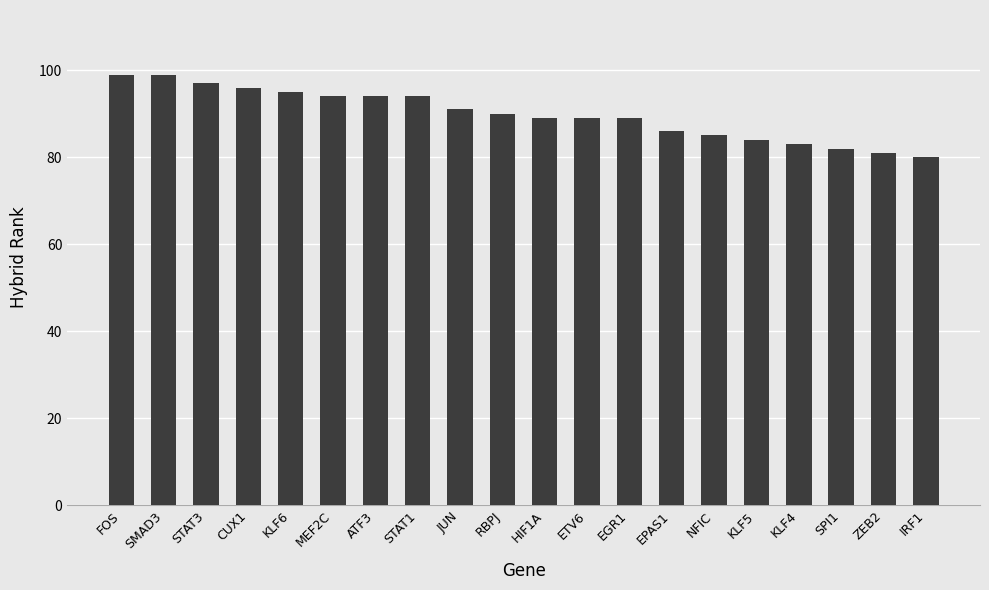

The chart shows a value of 138 at SMAD3. True or false?

False